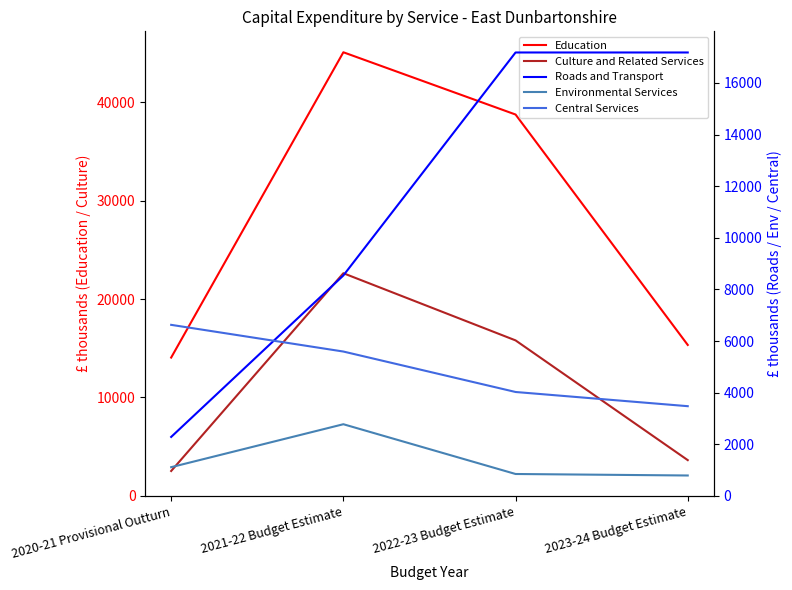

What is the average value of the Culture and Related Services series?

11146